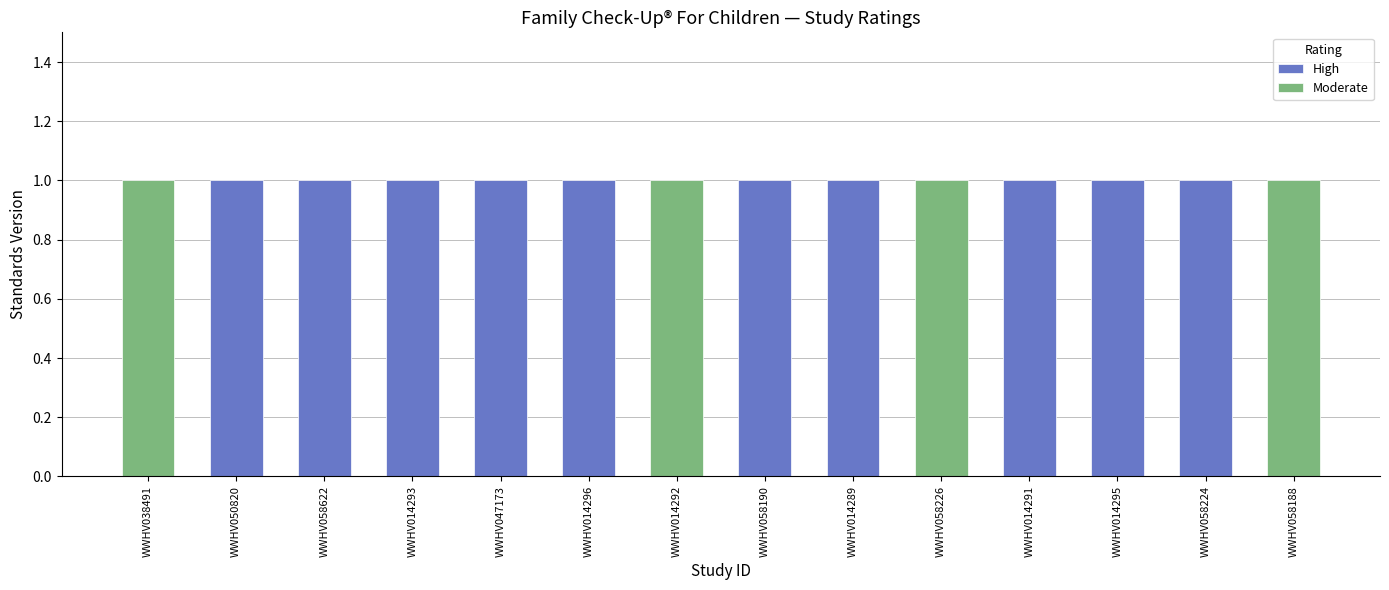

What is the value of the High bar at the 5th from the left?

1